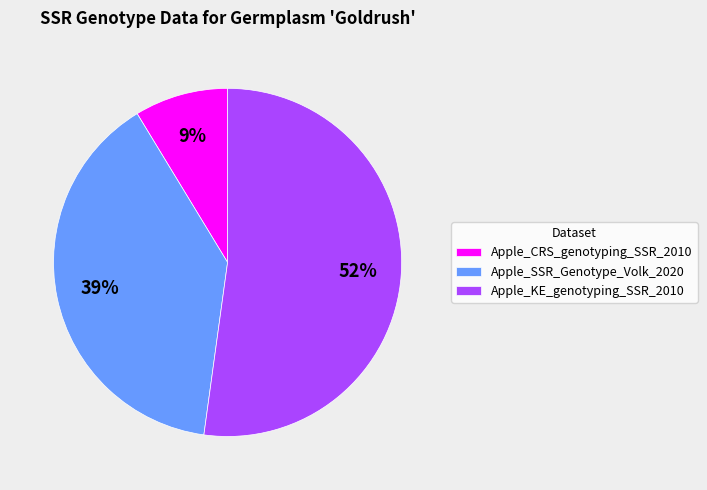

What is the largest slice in the pie chart?

Apple_KE_genotyping_SSR_2010